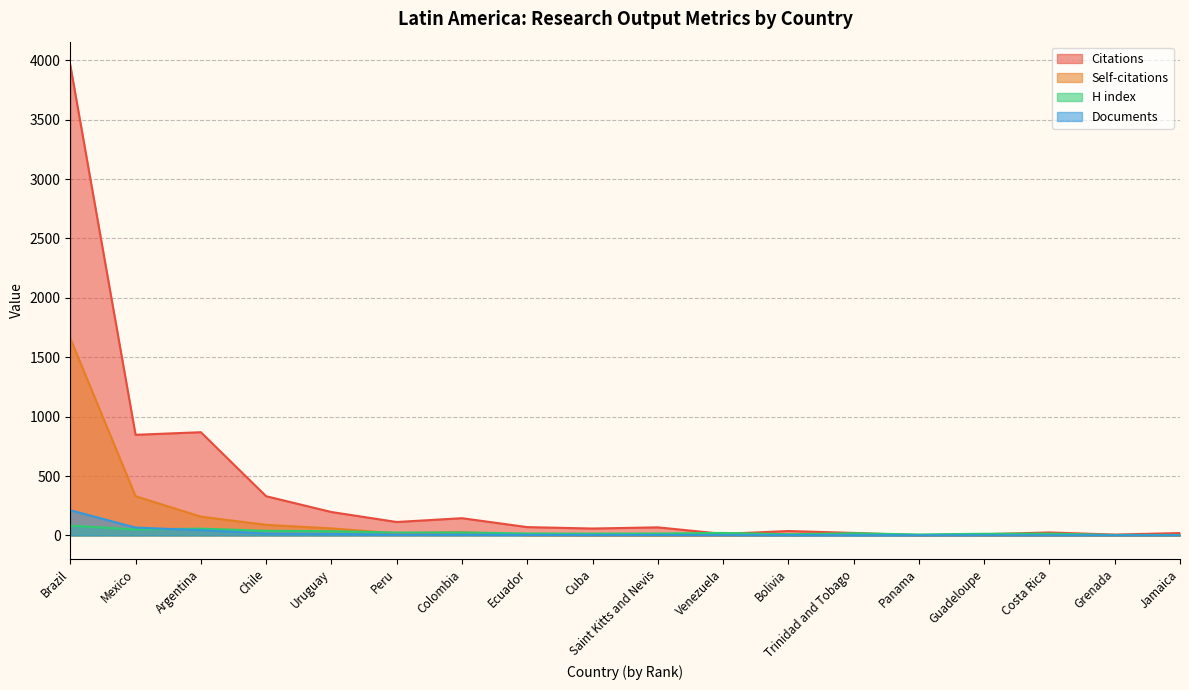

What is the value of the Self-citations point at the 4th from the left?

89